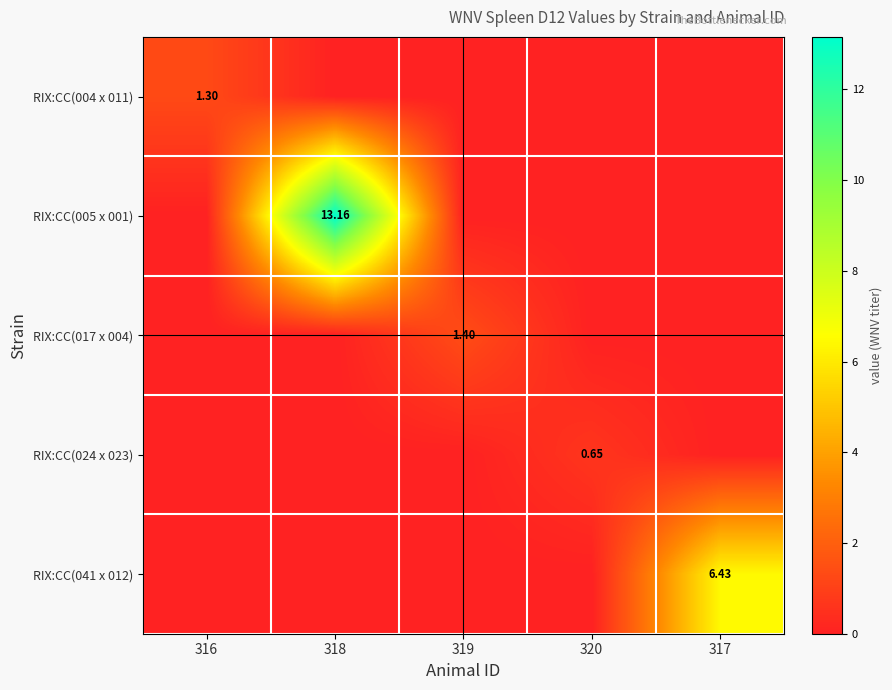

Which category has the lowest value in the RIX:CC(041 x 012) series?

316